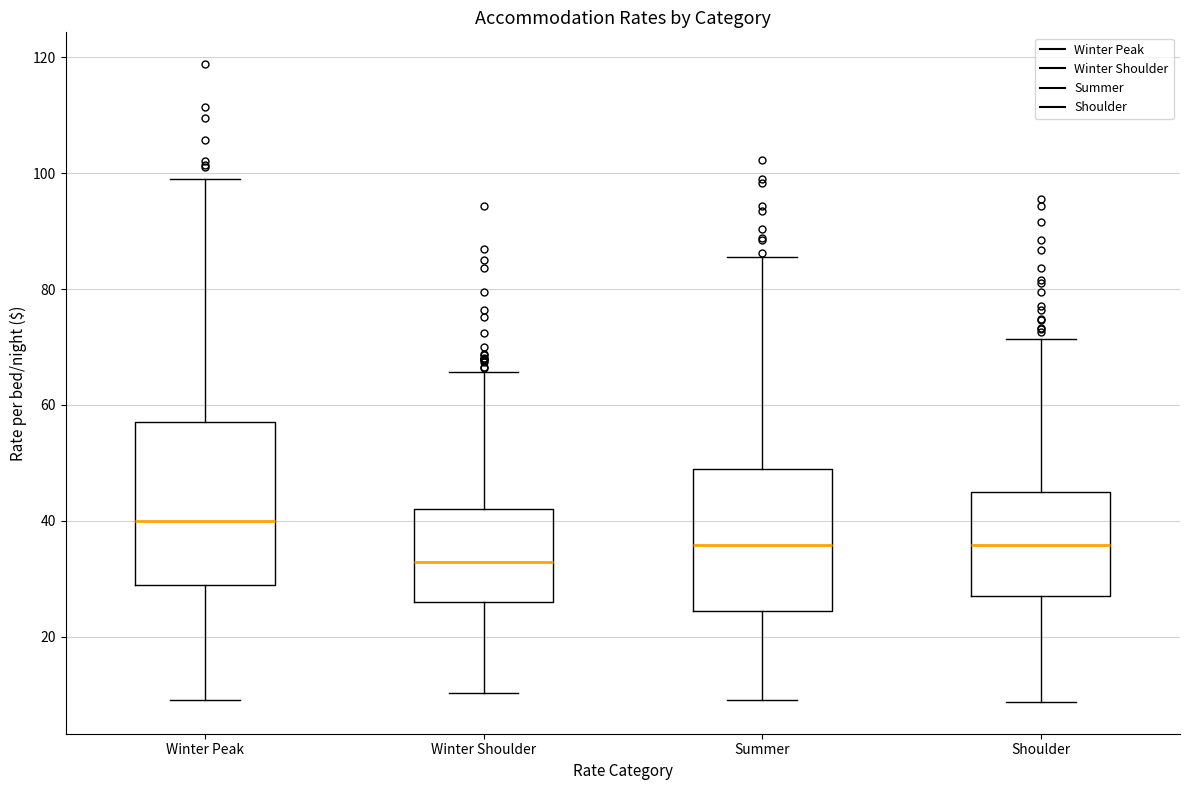

Which box has the highest median line?

Winter Peak